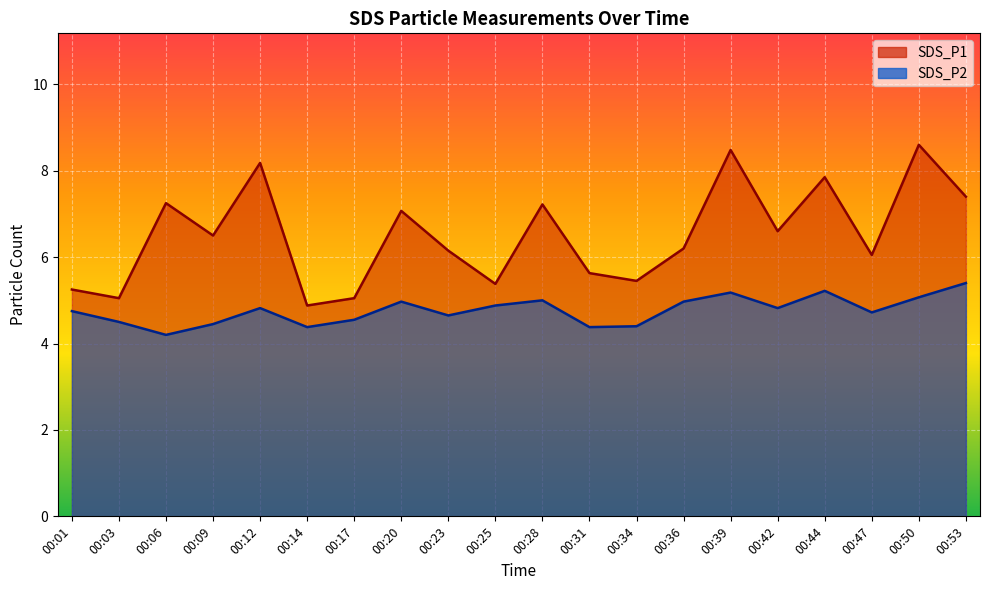

What is the average value of the SDS_P1 series?

6.5